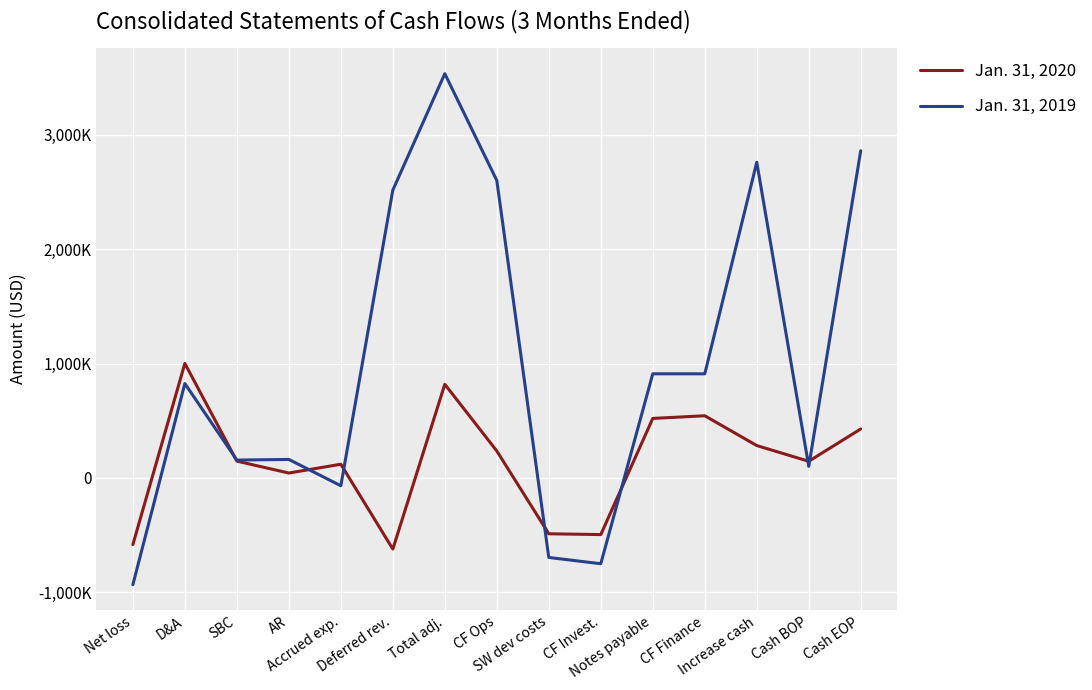

How many intersections are there between Jan. 31, 2019 and Jan. 31, 2020?

7